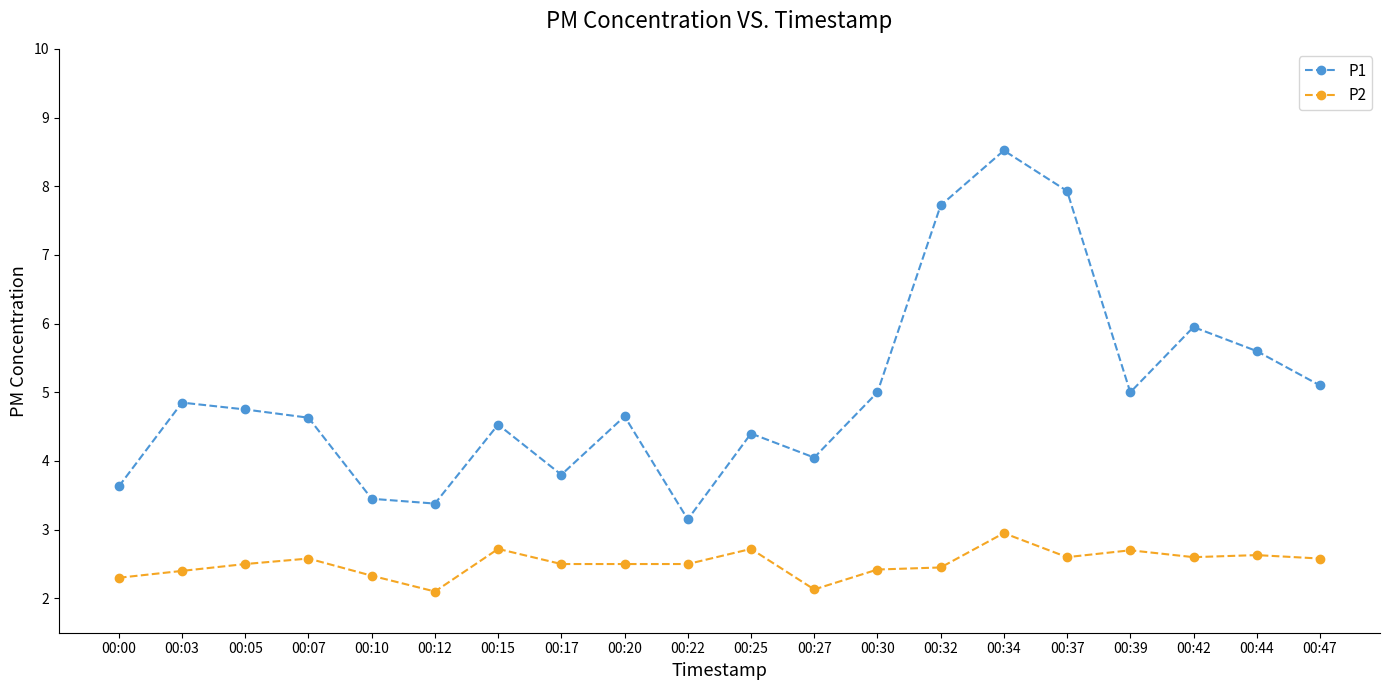

At which category does P2 reach its first local peak?

00:07